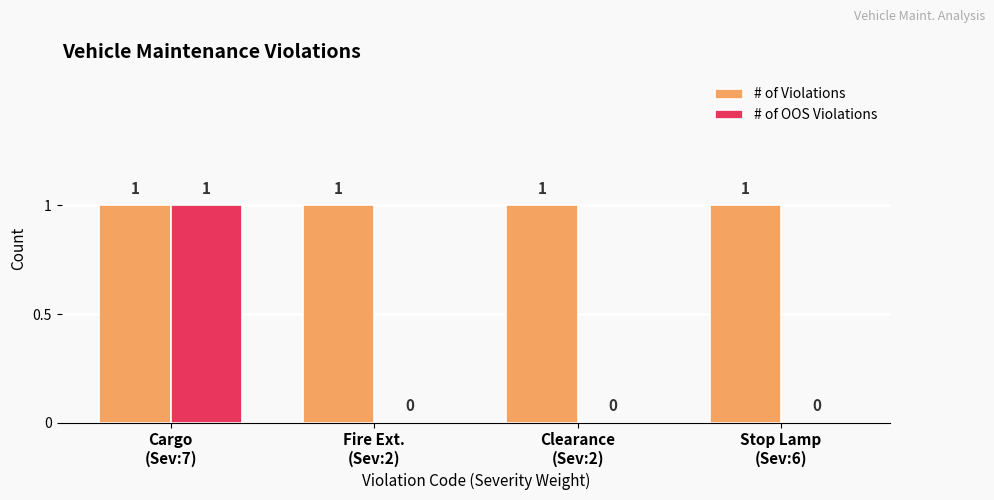

What is the sum of all # of Violations values?

4